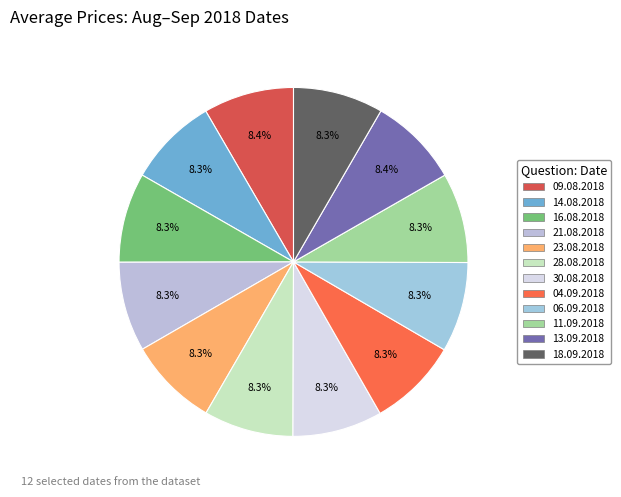

How many slices are in this pie chart?

12